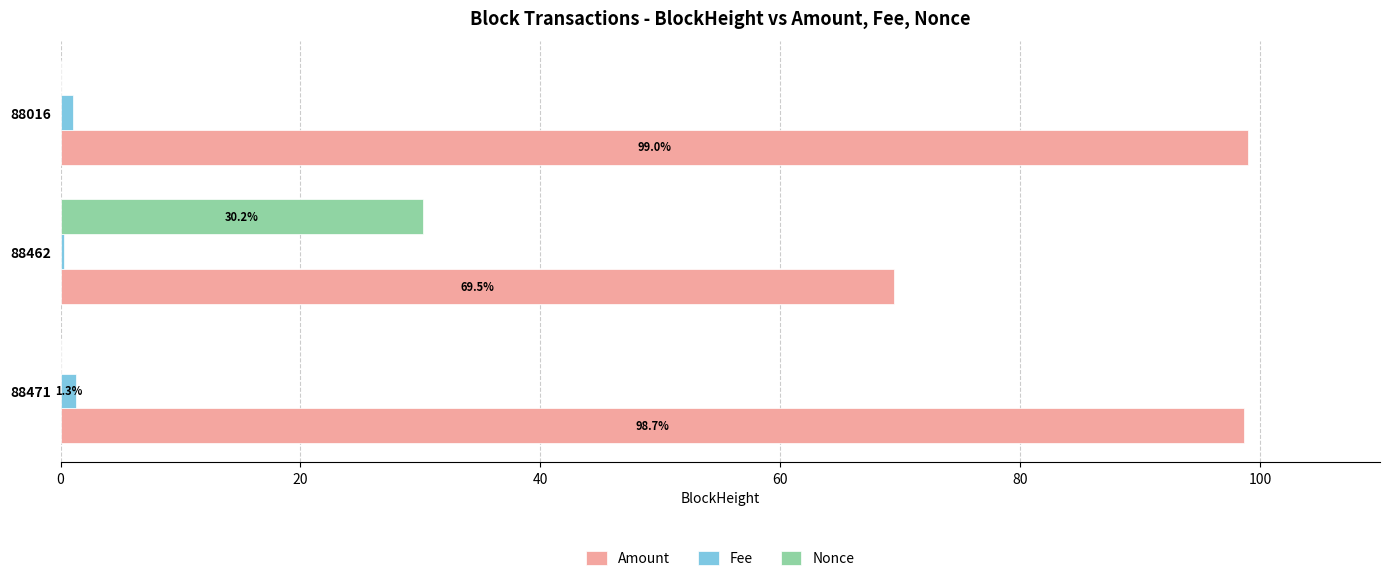

How many values in the Amount series exceed 98?

2